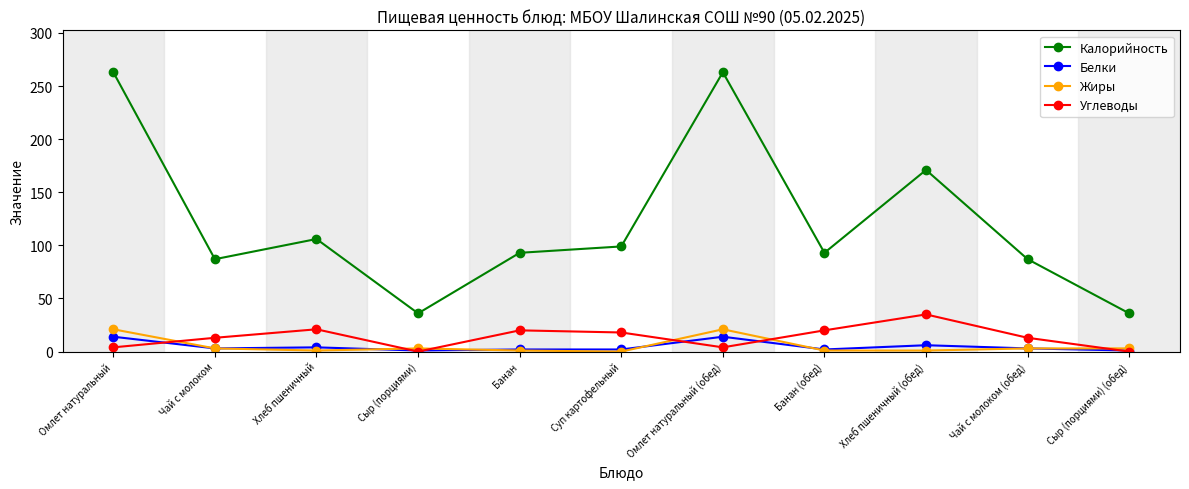

At Омлет натуральный, list the series in order from smallest to largest.

Углеводы, Белки, Жиры, Калорийность